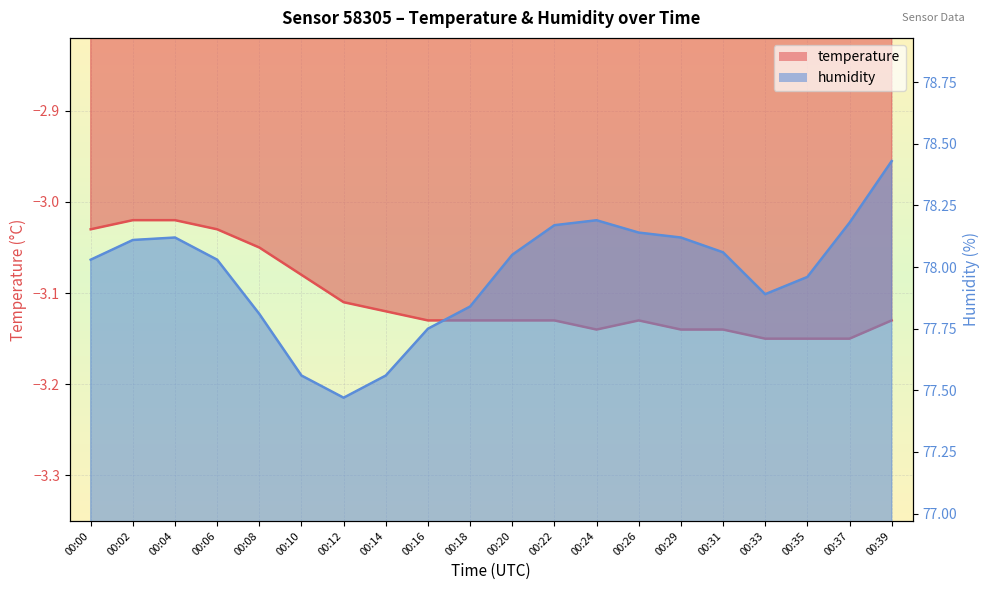

Which series has the largest range (max minus min)?

humidity